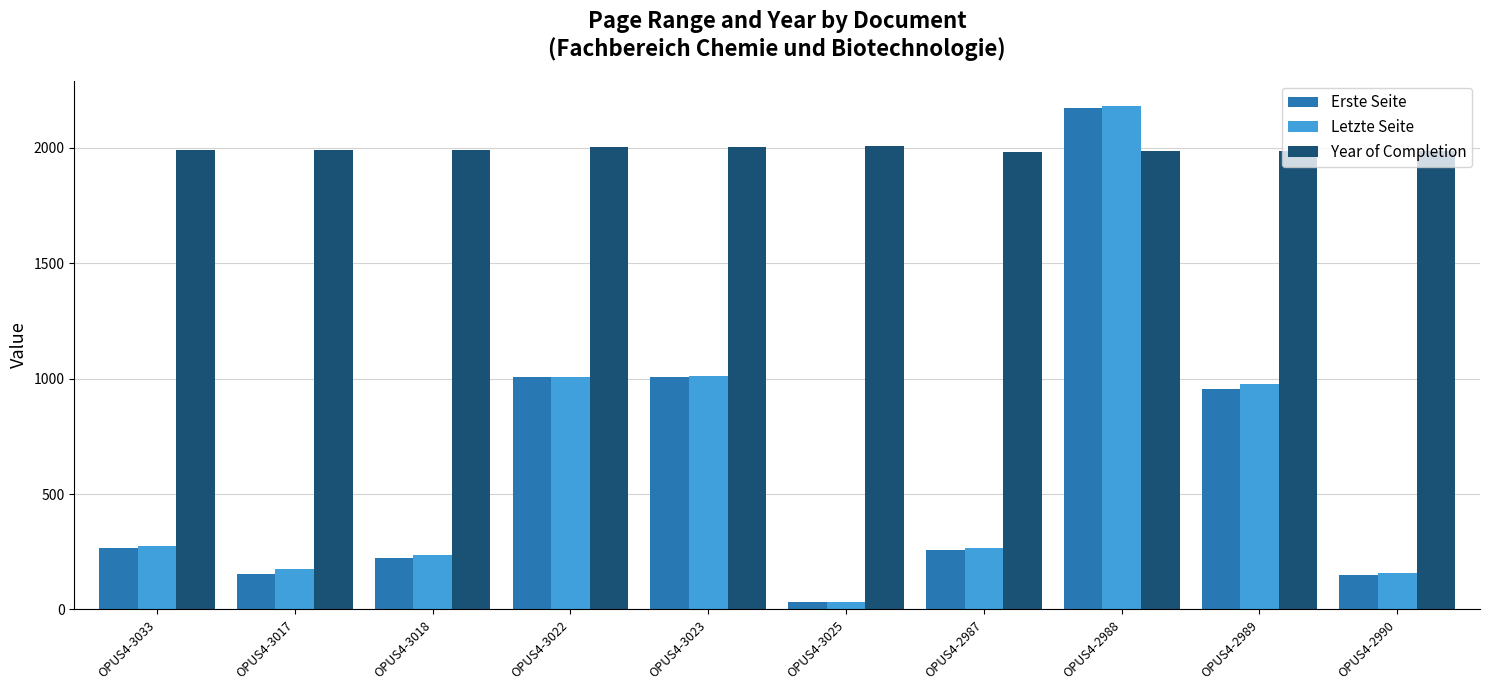

What is the difference between the Erste Seite values at OPUS4-3018 and OPUS4-3022?

781